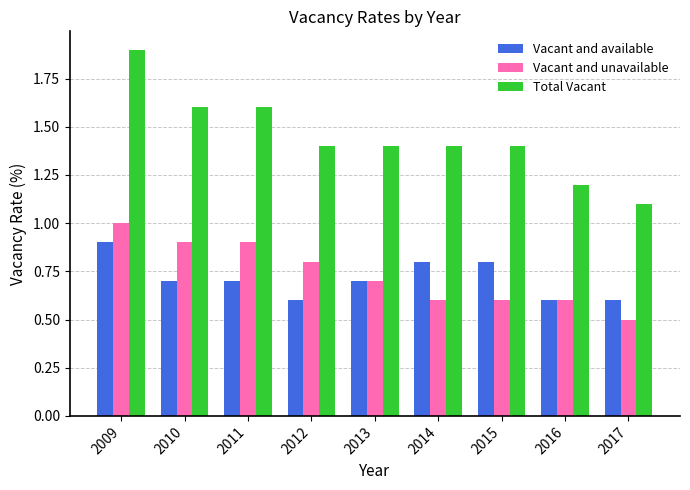

At which label is Vacant and unavailable closest to 0?

2017